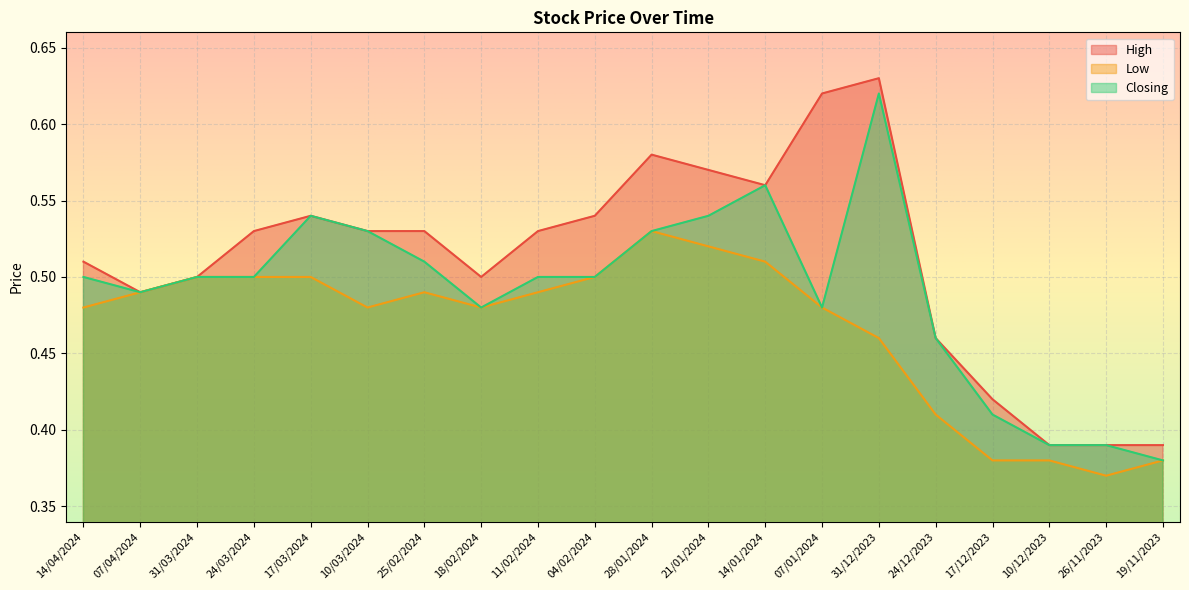

At how many categories does at least one series exceed 0?

20